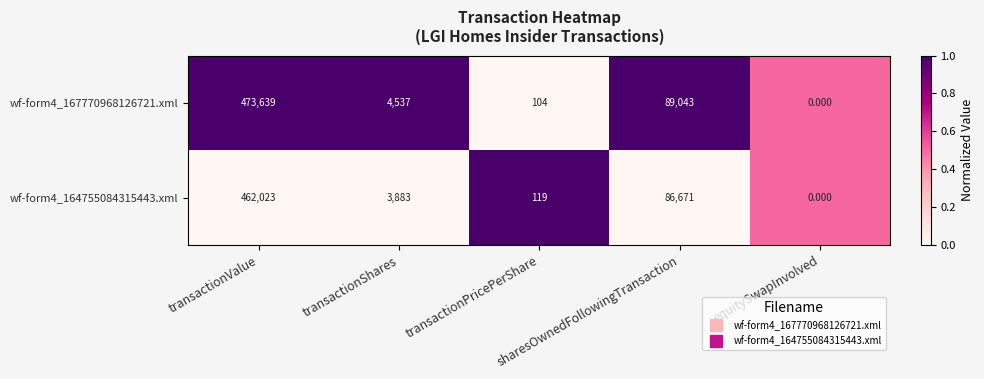

How many data points in wf-form4_164755084315443.xml are less than 3883?

2